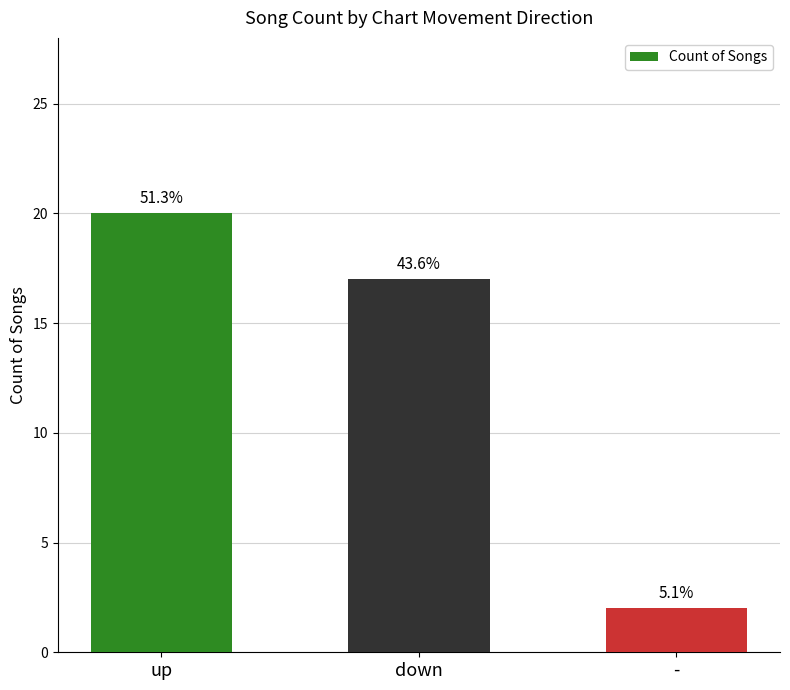

Reading left to right, list all the values displayed in this chart.

up=20	down=17	-=2